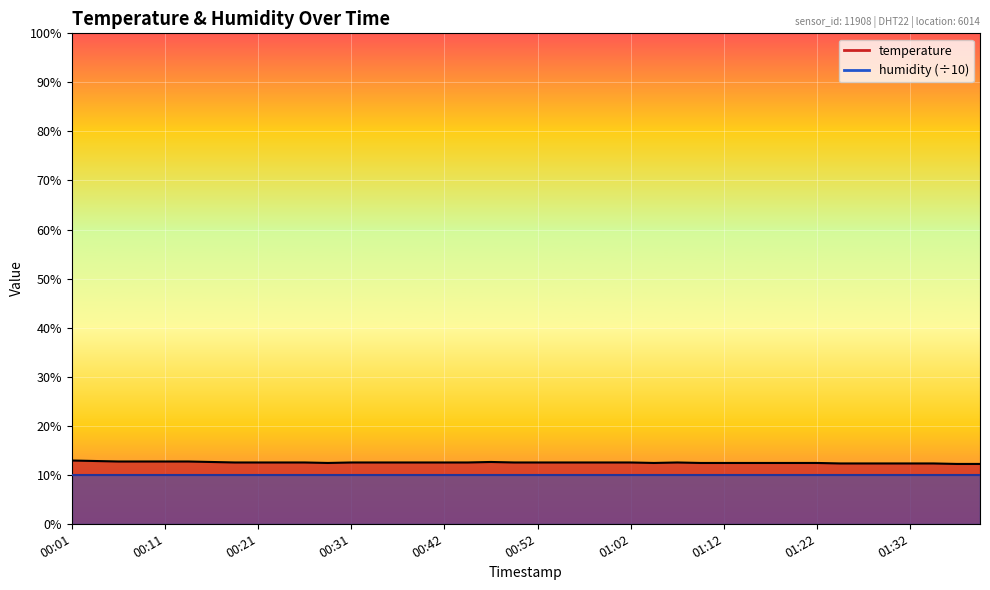

How many values are between 12 and 13?

40